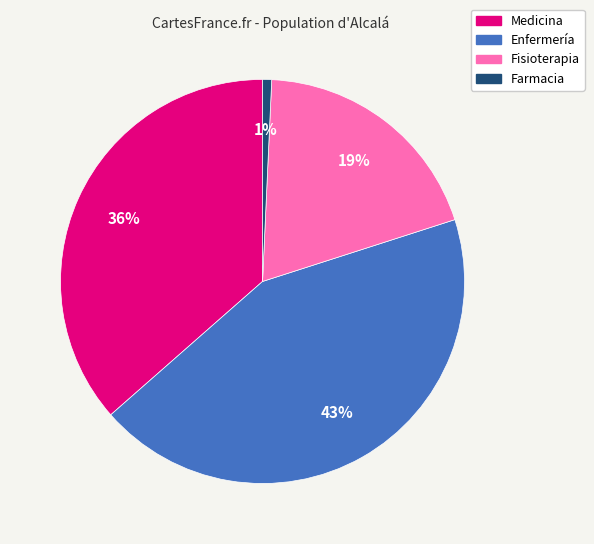

The Fisioterapia slice represents 8% of the pie. True or false?

False